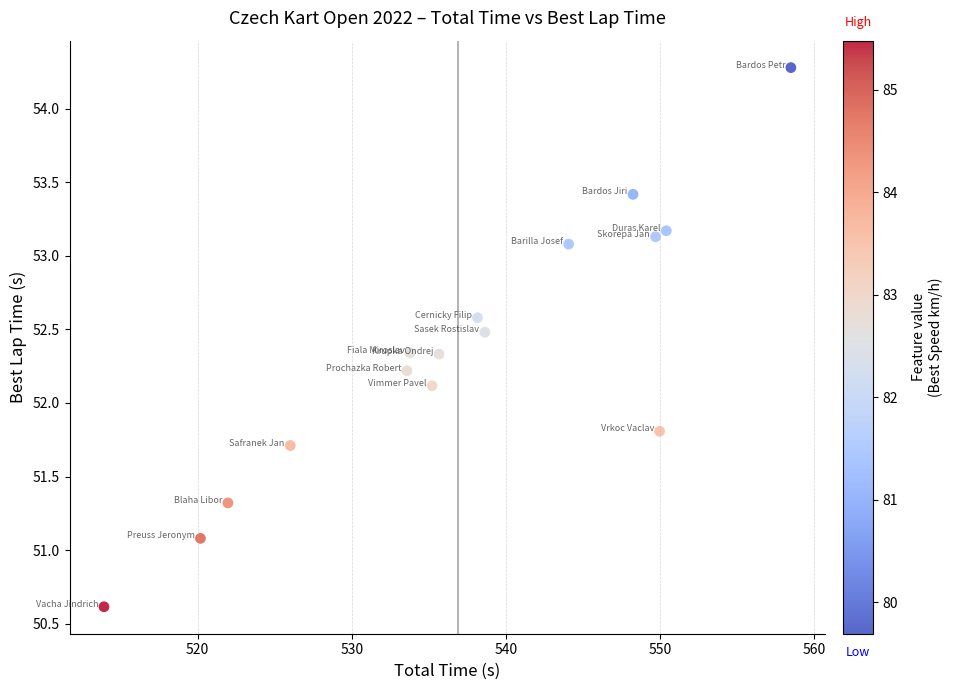

What Y value in the scatter plot is closest to 52?

52.1